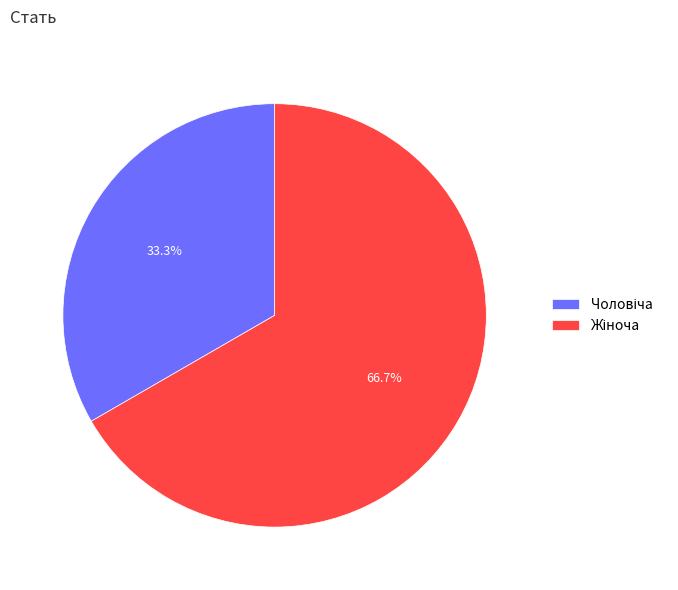

Is there a majority slice in this chart?

Yes